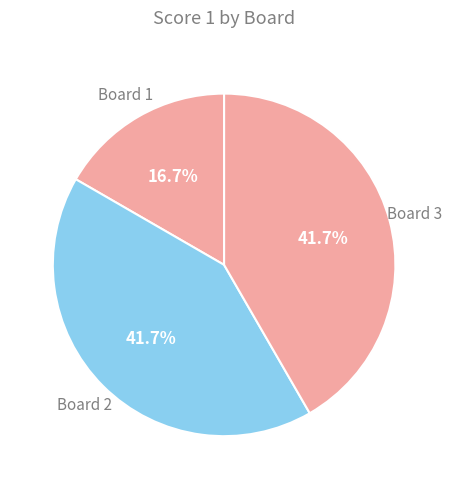

Count the number of slices in the pie.

3